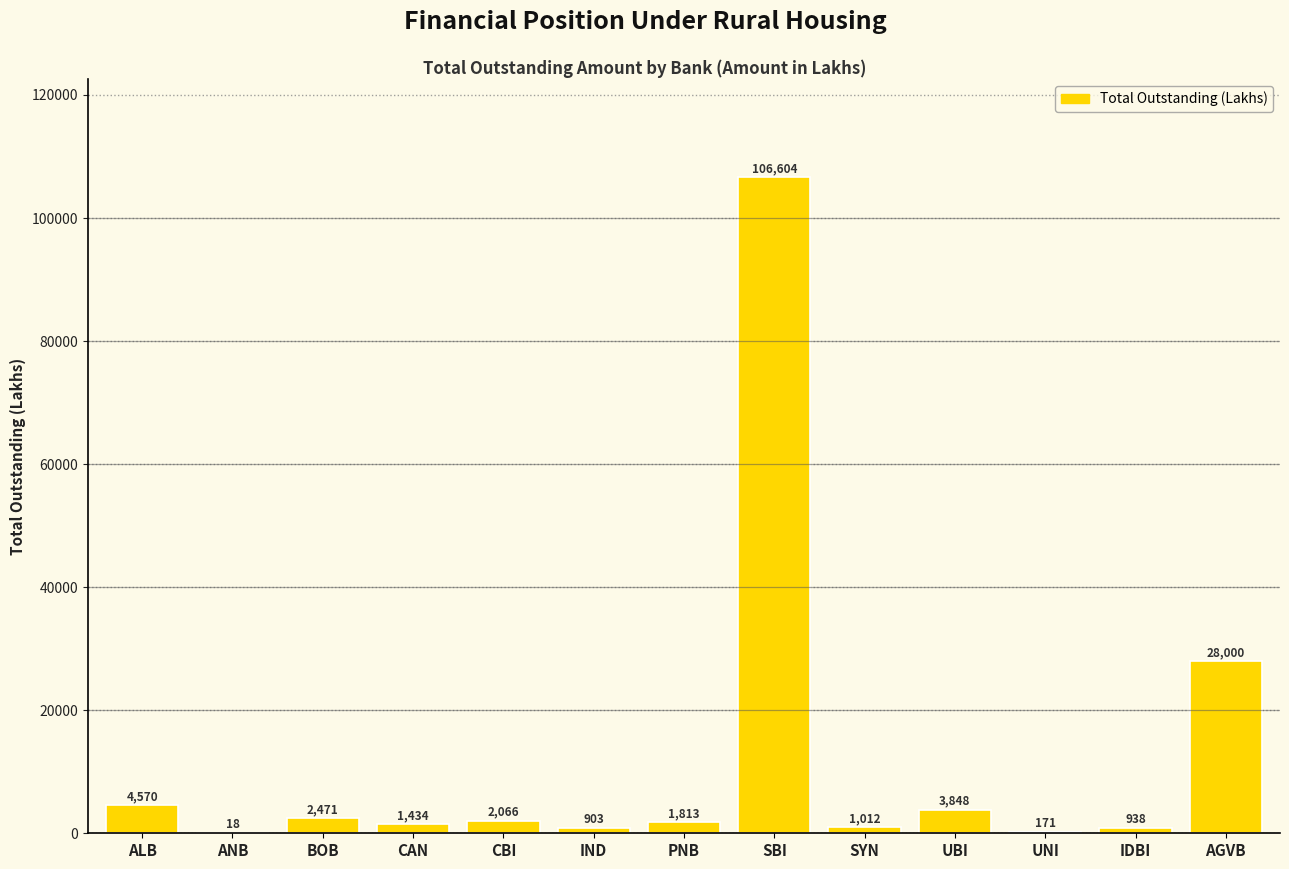

Read the value at BOB.

2471.5